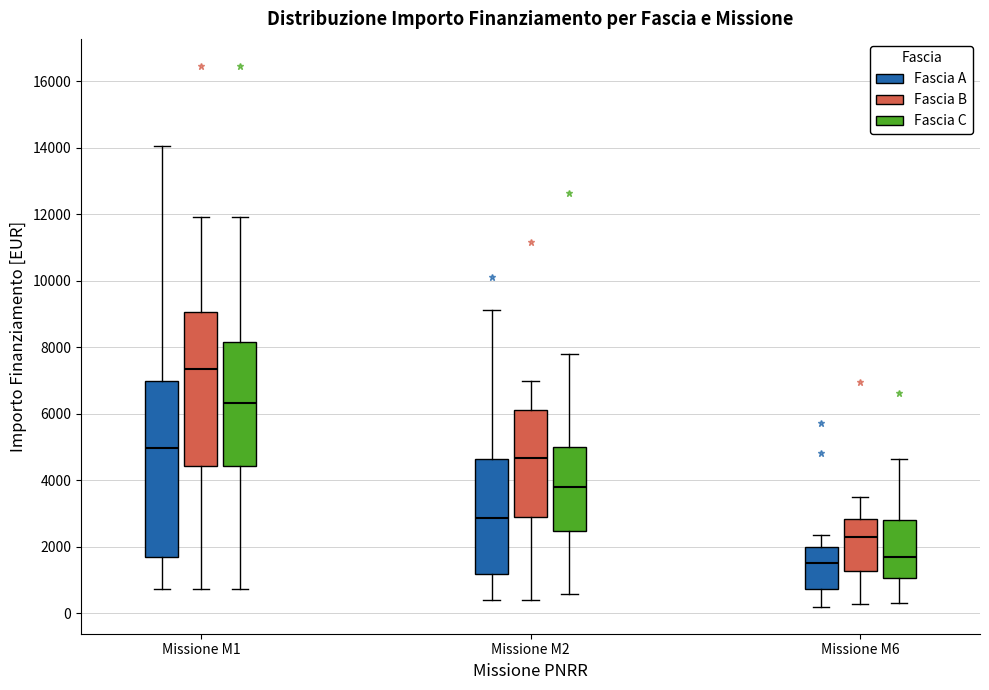

Where does the lower whisker of the box for Missione M1 (Fascia B) end on the y-axis? The values are not printed on the chart, so give them approximately, as read against the axis.

800